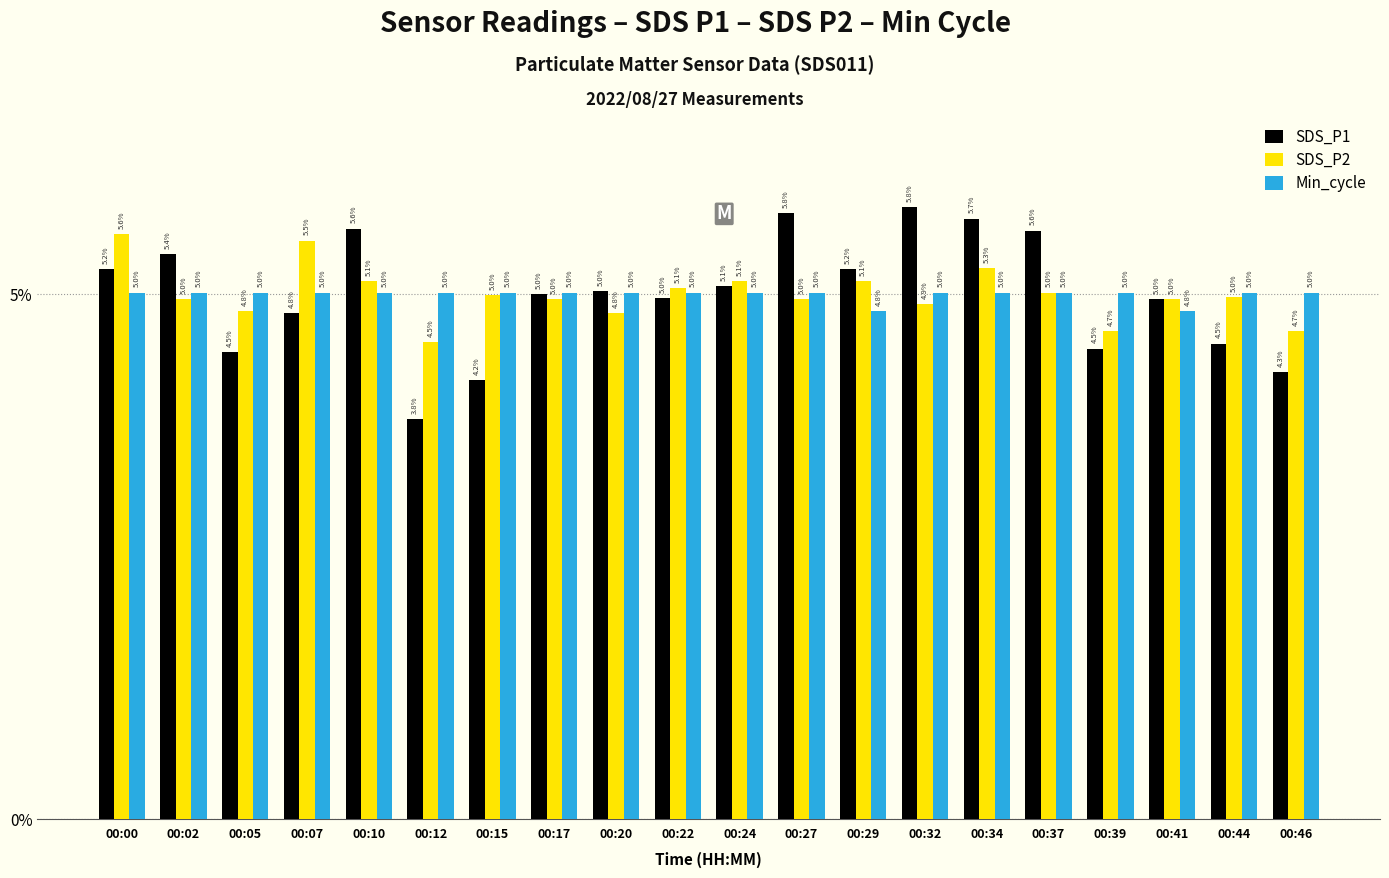

What is the minimum value for SDS_P1?

3.8